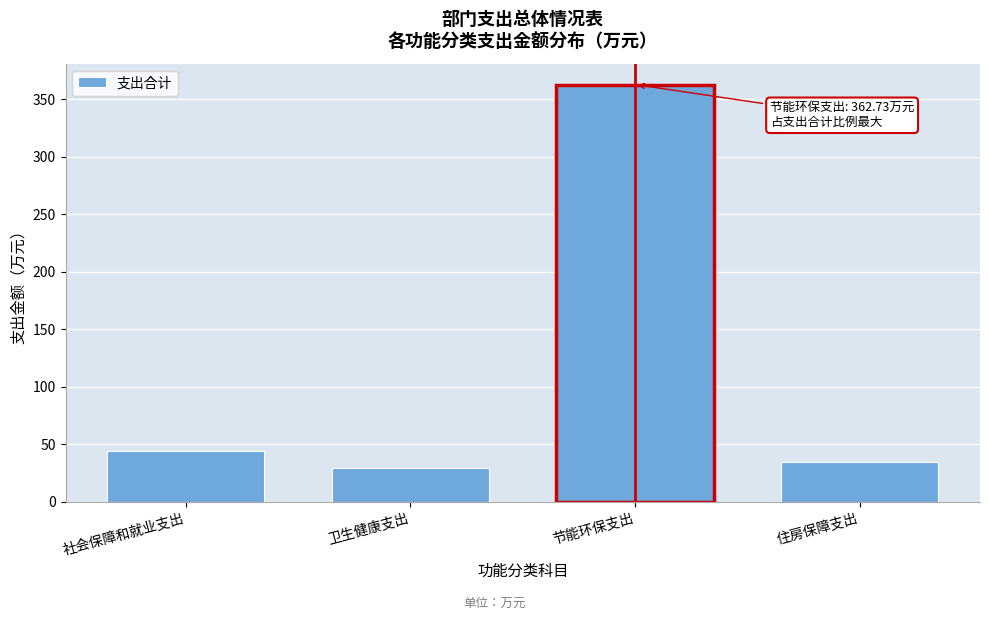

Reading left to right, what are all the values shown in this chart?

44.1	29.3	362.7	34.4